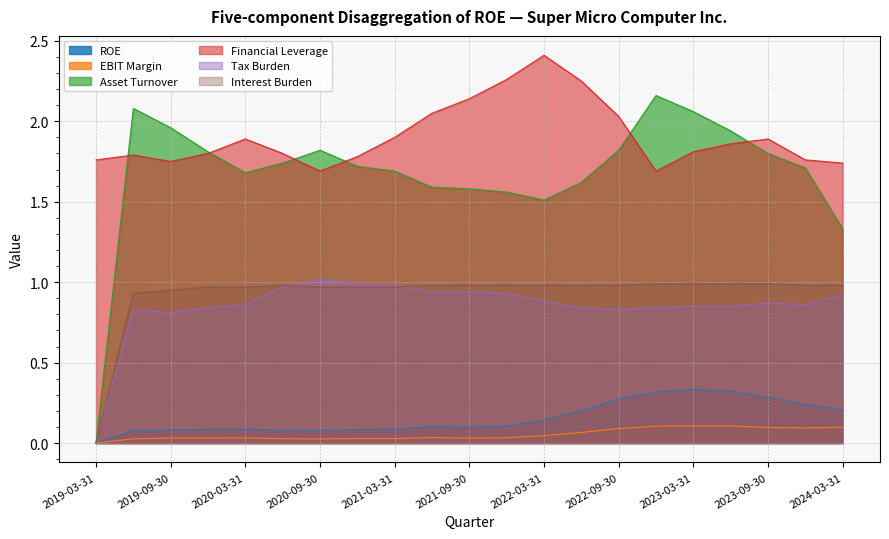

At which category does Asset Turnover reach its first local peak?

2019-06-30